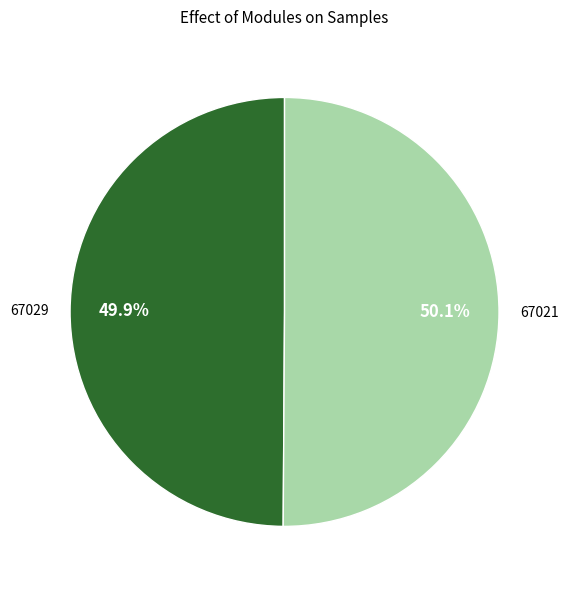

Do 67029 and 67021 together represent more than half of the pie?

Yes